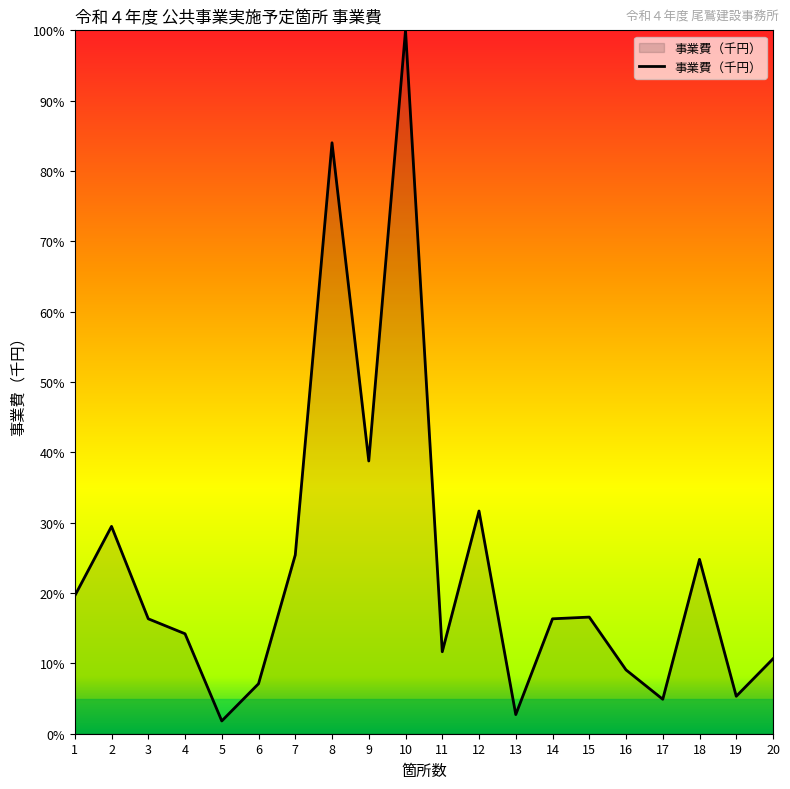

At which label does the data first exceed 16?

1